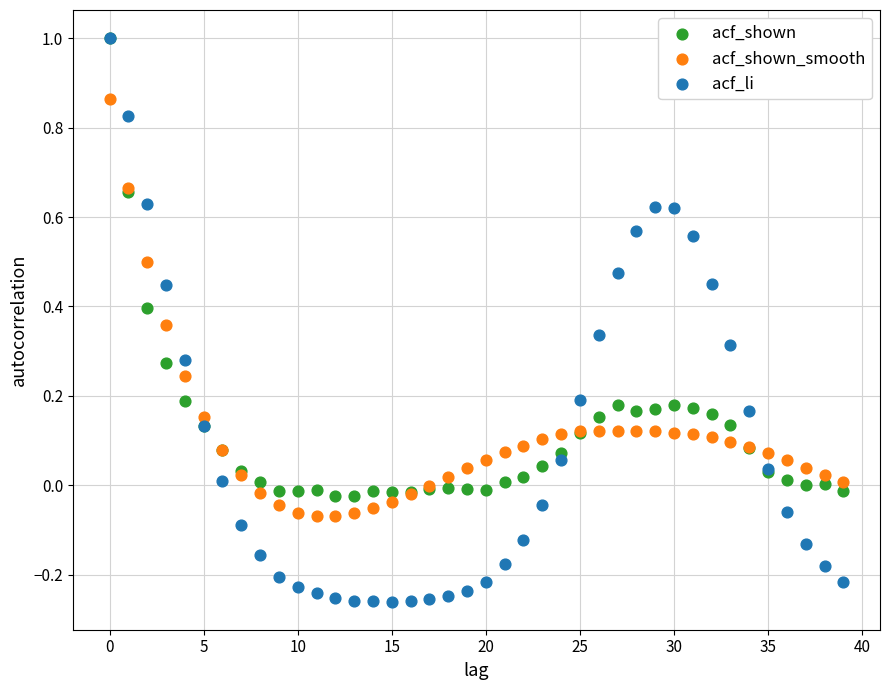

What are all the series names shown in the legend?

acf_shown, acf_shown_smooth, acf_li